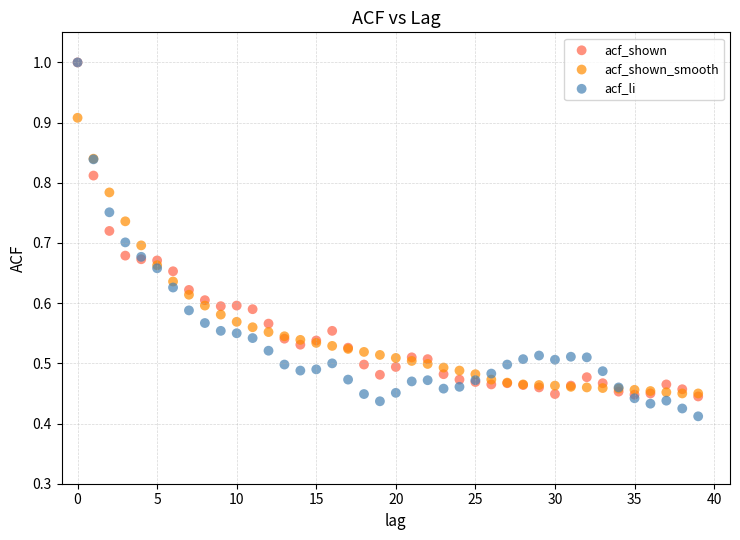

What are all the series names shown in the legend?

acf_shown, acf_shown_smooth, acf_li